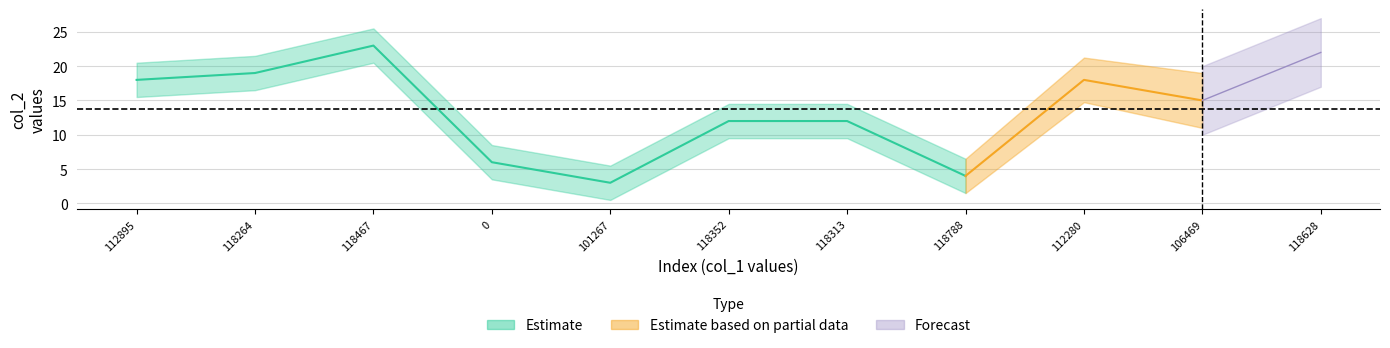

Which has a higher value, 118313 or 118788?

118313